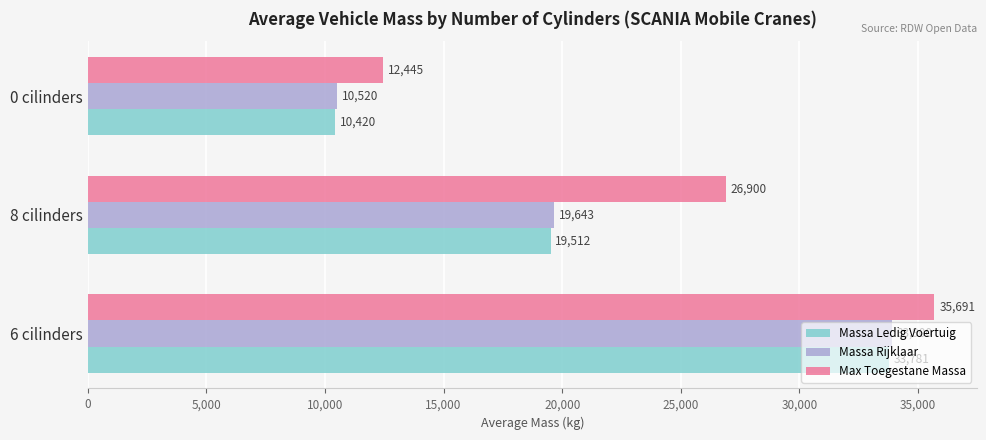

What is the difference between the highest and lowest values at 0 cilinders?

2025